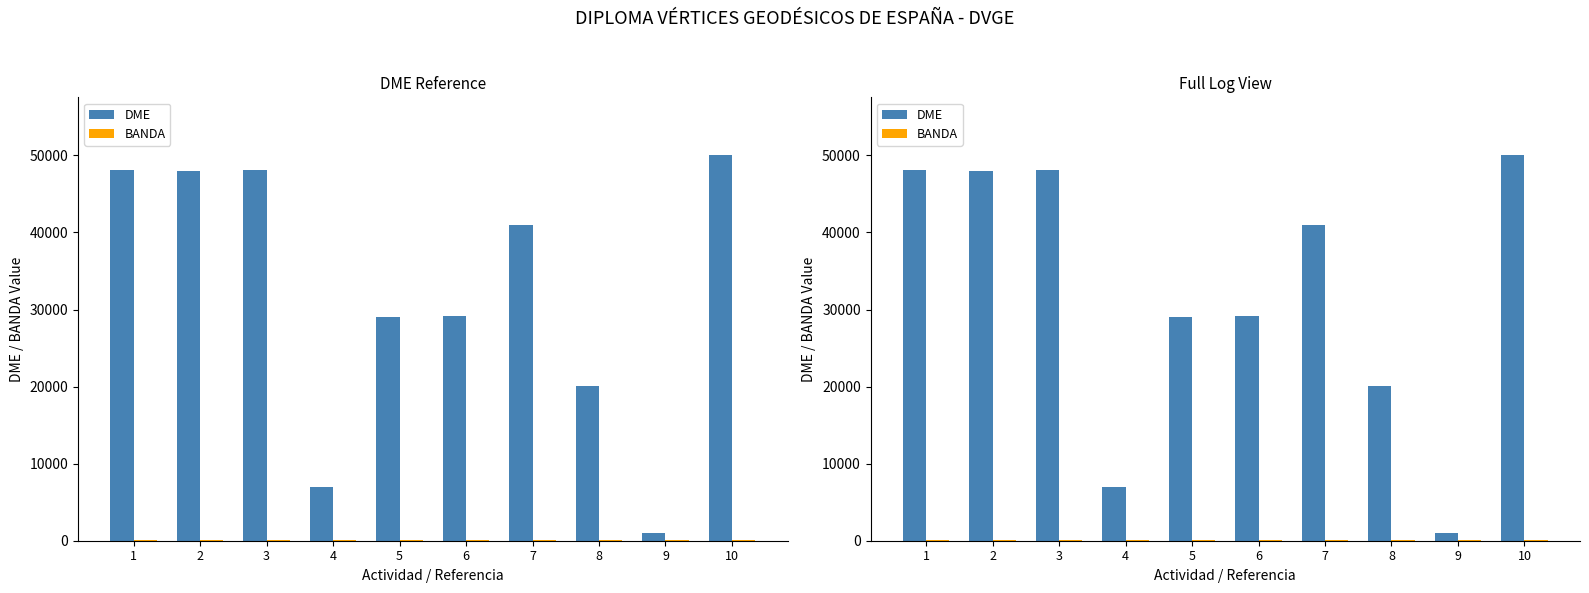

List the series in order of their peak value, highest first.

DME, BANDA